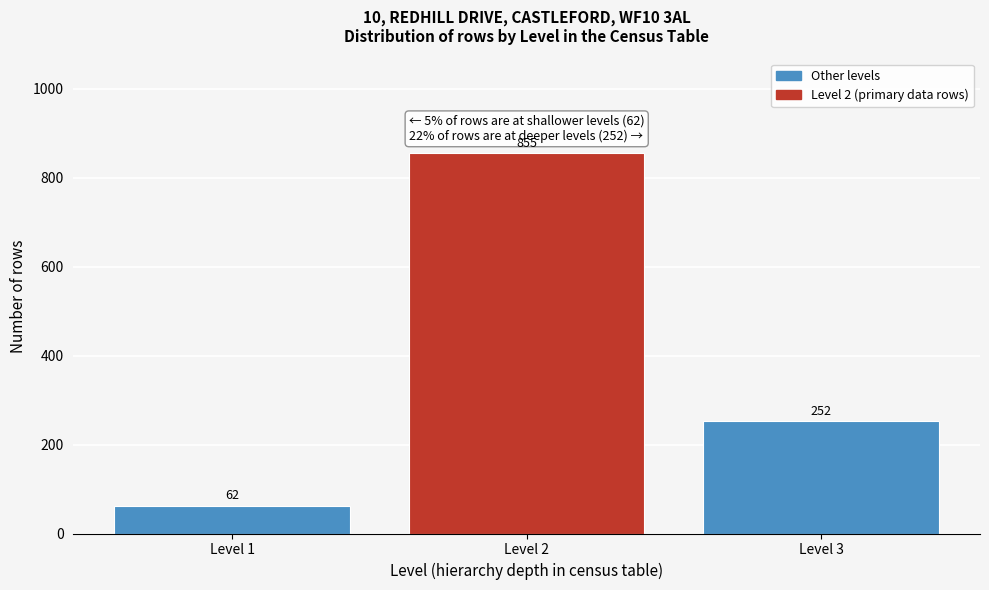

Reading left to right, what are all the values shown in this chart?

Level 1=62	Level 2=855	Level 3=252